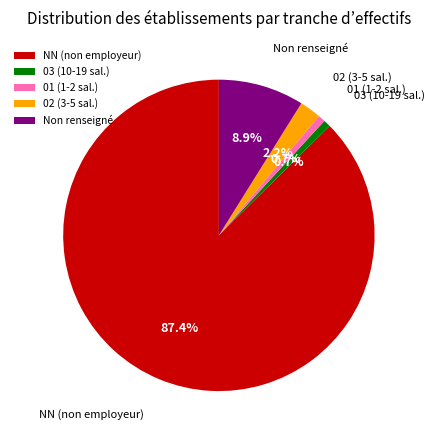

Which category has the biggest portion of the pie?

NN (non employeur)